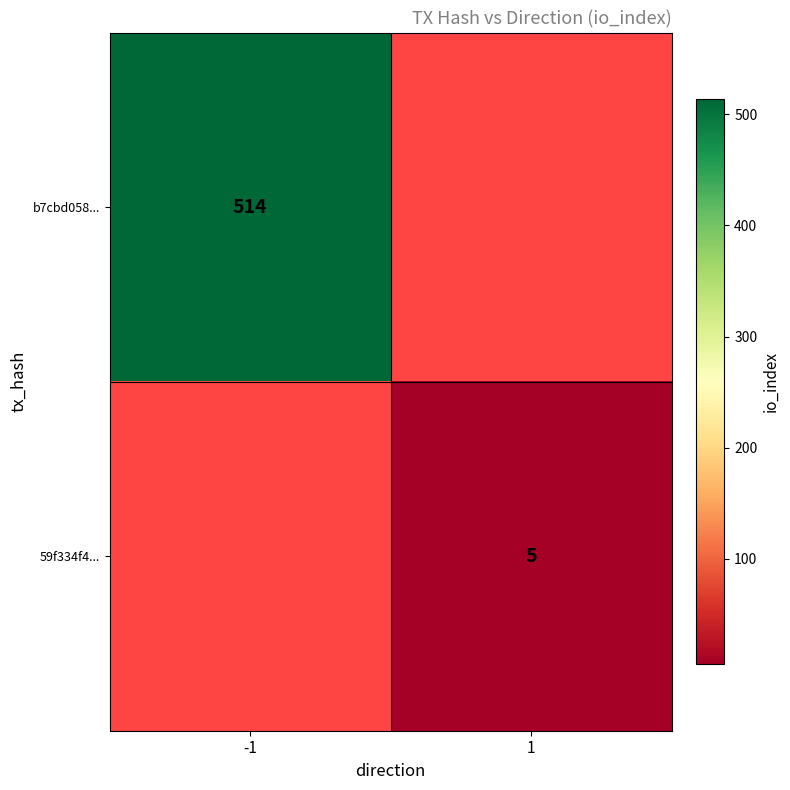

True or false: b7cbd058... has a value of 514 at -1.

True